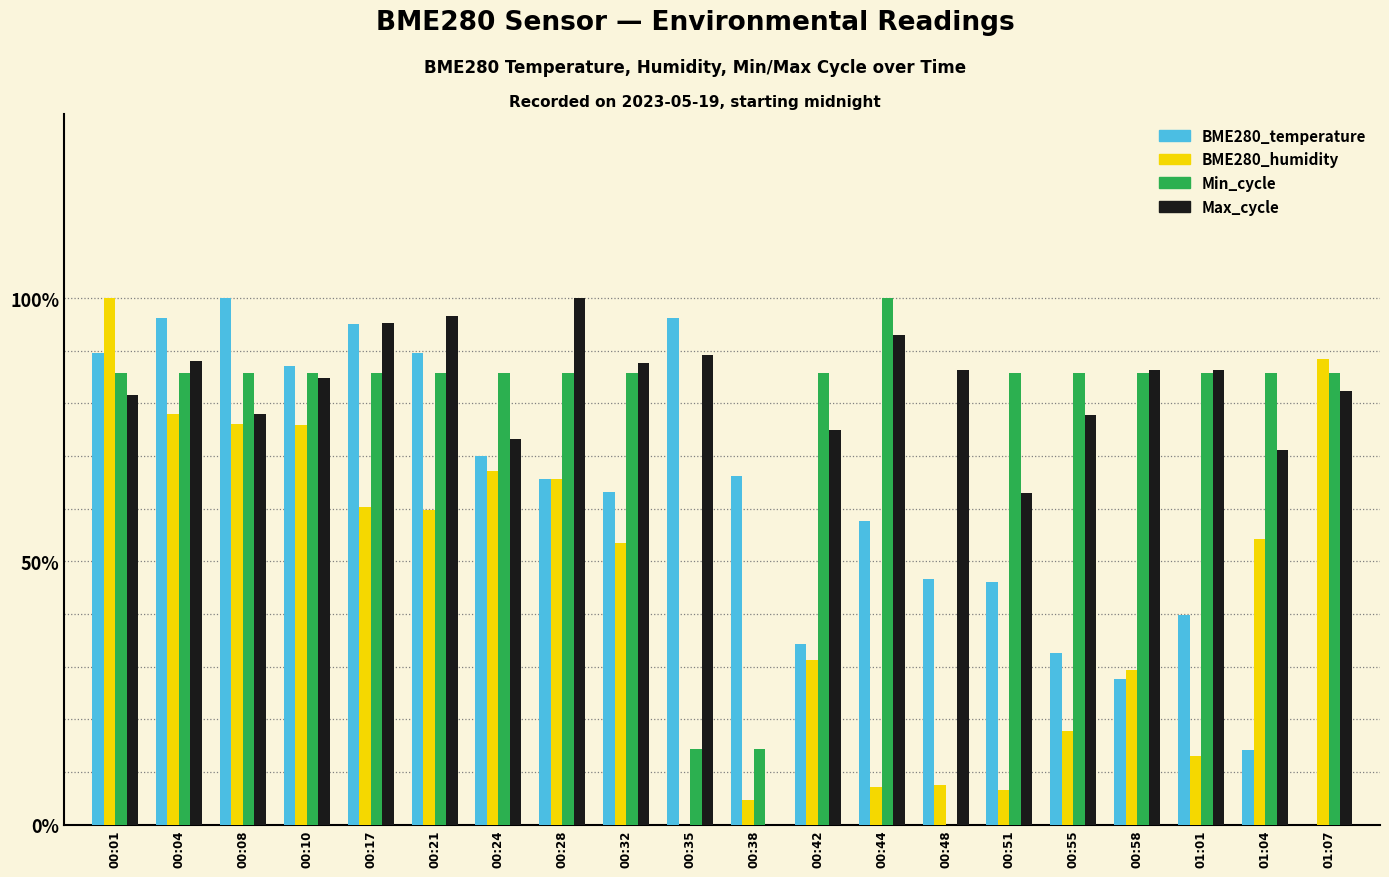

Rank the categories by Min_cycle value from lowest to highest.

00:48, 00:35, 00:38, 00:01, 00:04, 00:08, 00:10, 00:17, 00:21, 00:24, 00:28, 00:32, 00:42, 00:51, 00:55, 00:58, 01:01, 01:04, 01:07, 00:44